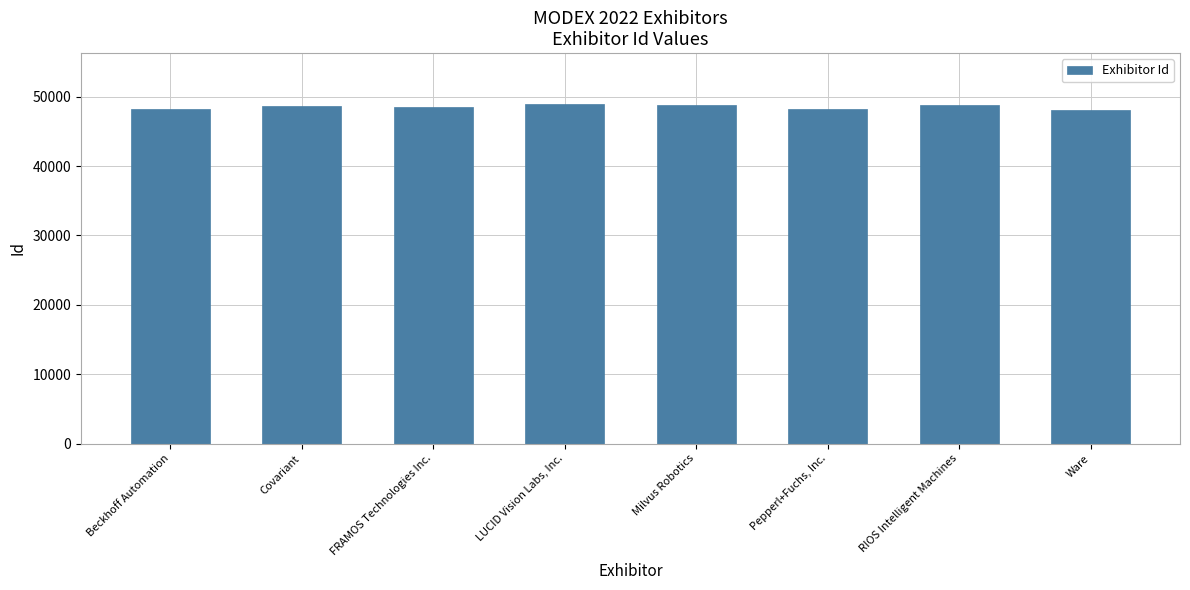

True or false: the data shows 18221 at Pepperl+Fuchs, Inc..

False